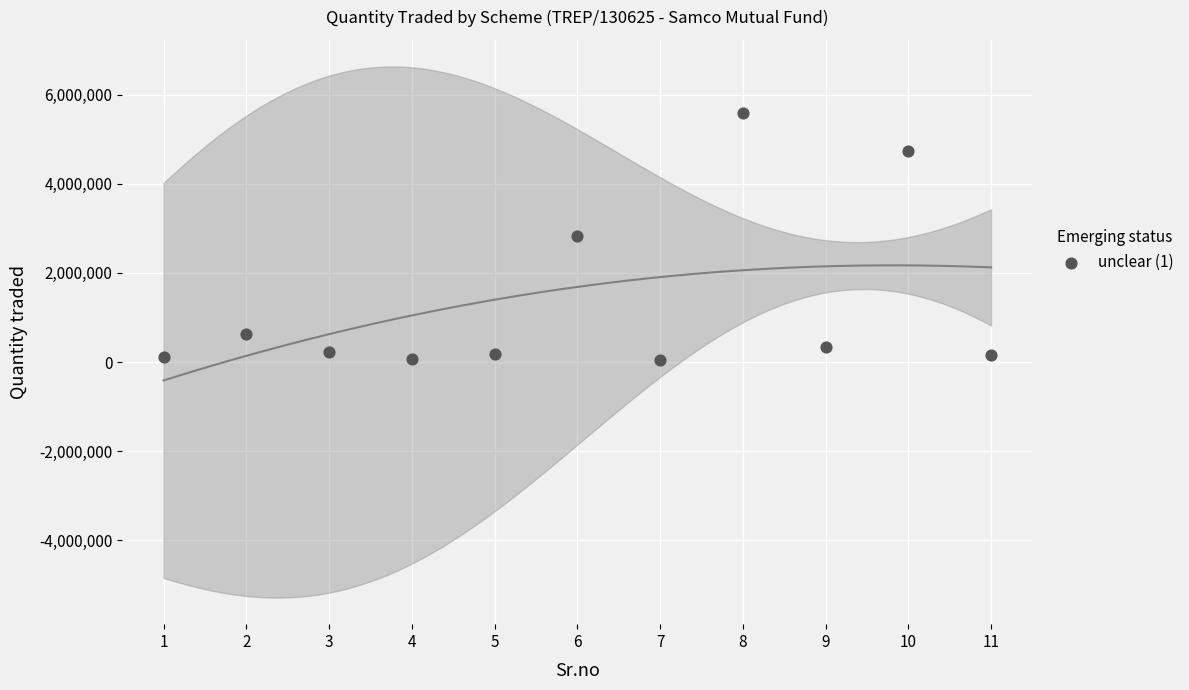

What is the average Y value?

1353636